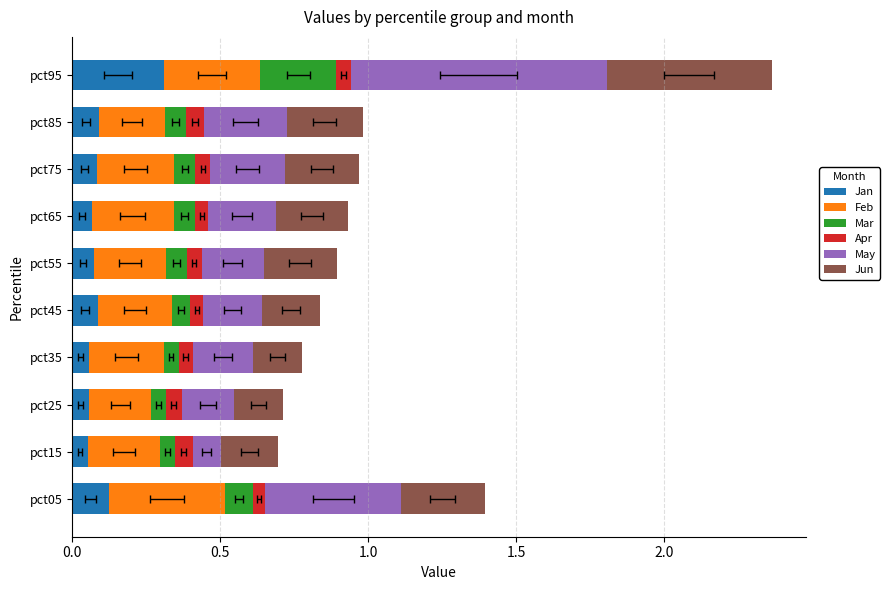

Between pct05 and pct55, which series saw the biggest shift?

May